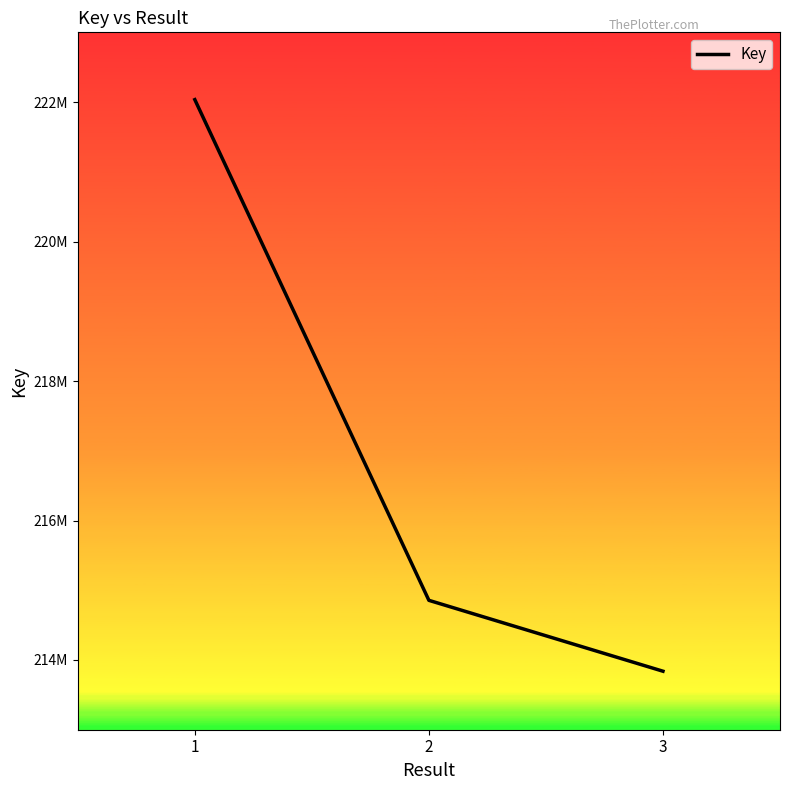

Approximately how many times larger is the value at 1 compared to 3?

1.0